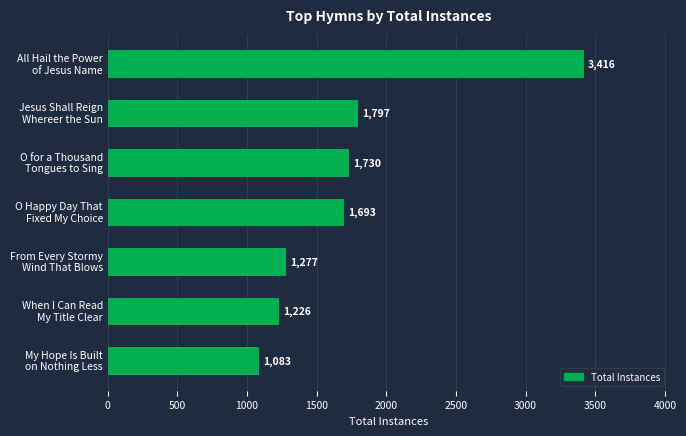

What is the smallest value displayed?

1083